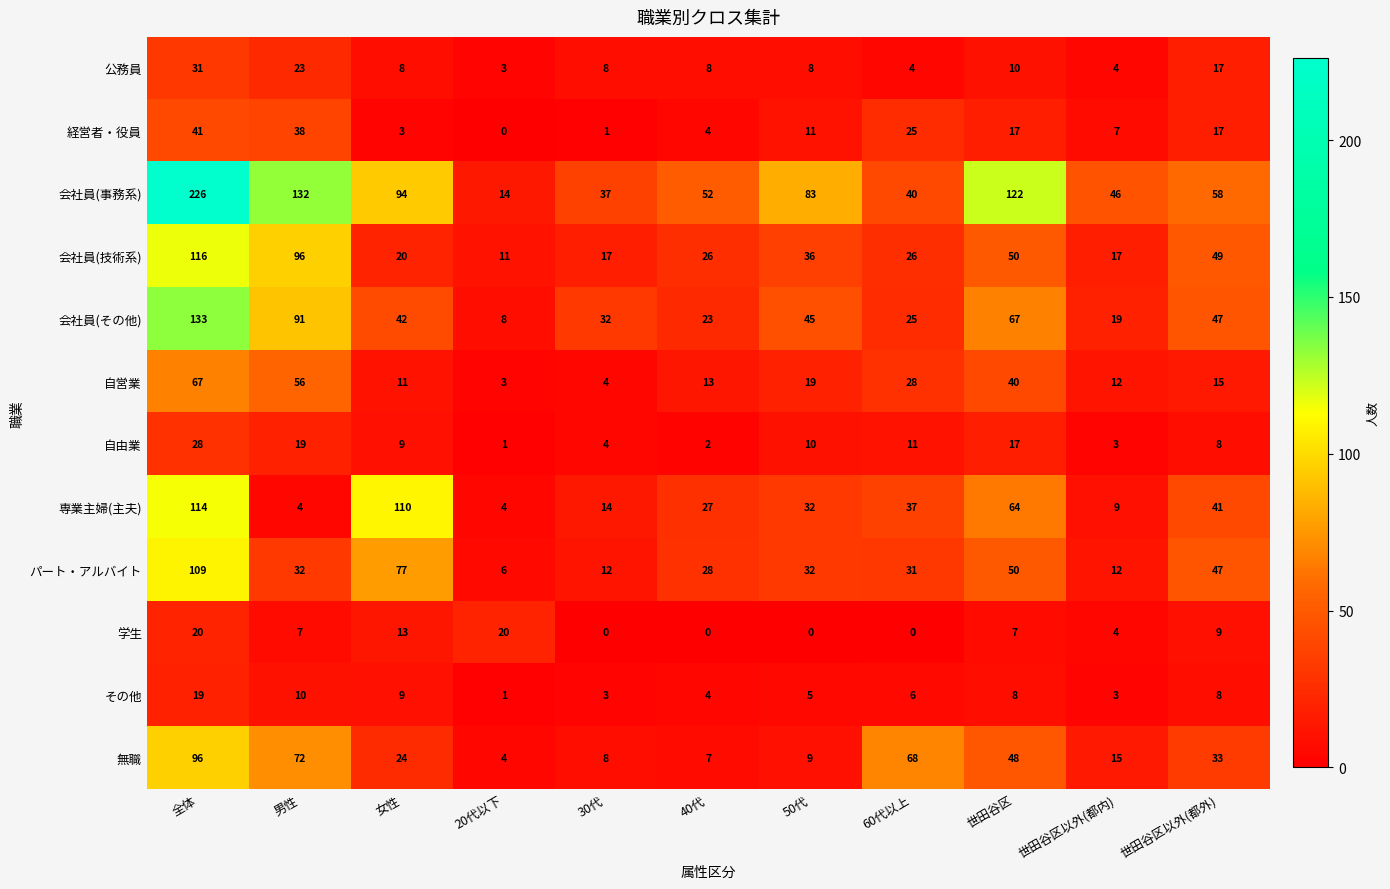

Which series has the widest spread of values?

会社員(事務系)